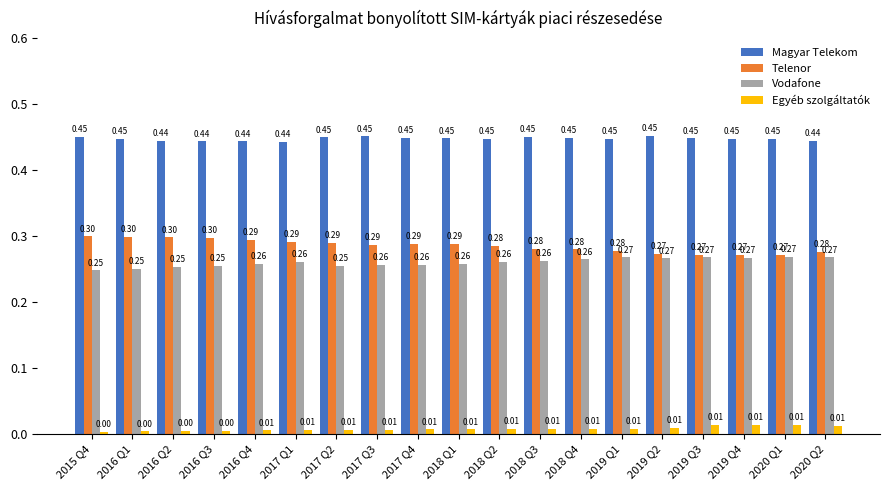

Which series has the largest total across all categories?

Magyar Telekom